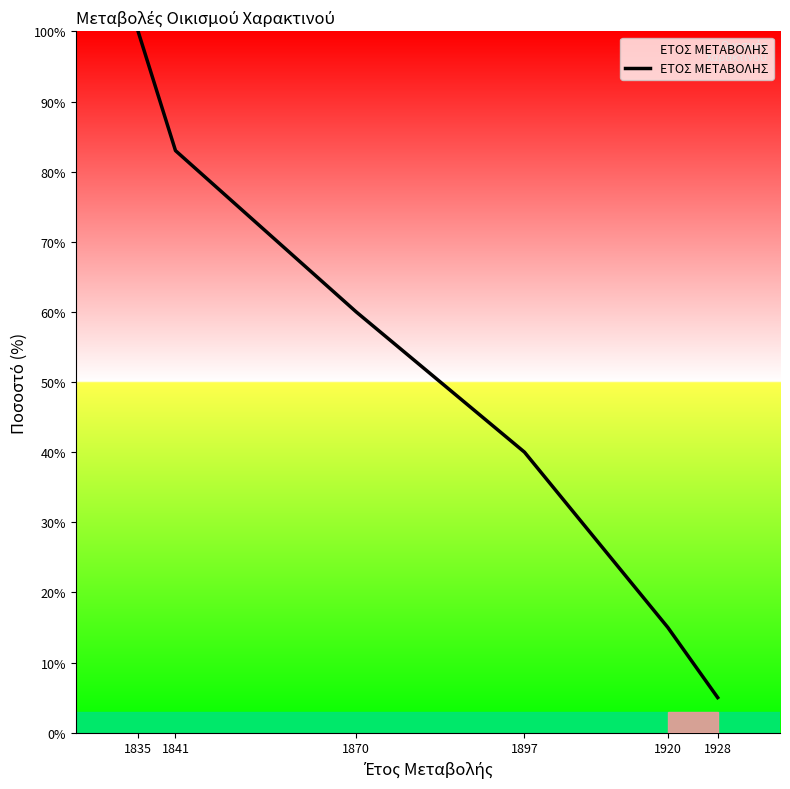

Which category has the highest value across all series?

1835